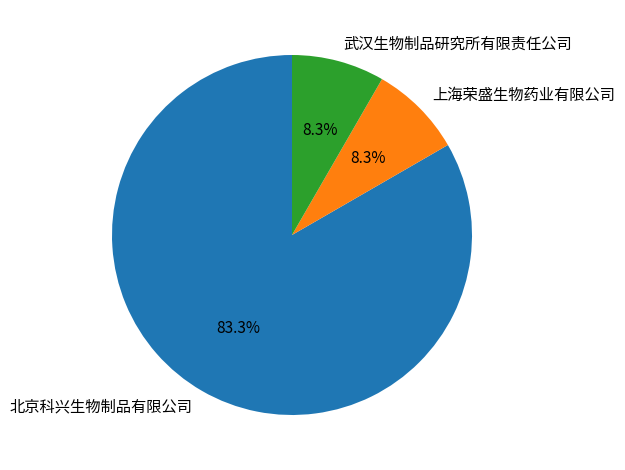

True or false: 上海荣盛生物药业有限公司 accounts for 8% of the total.

True